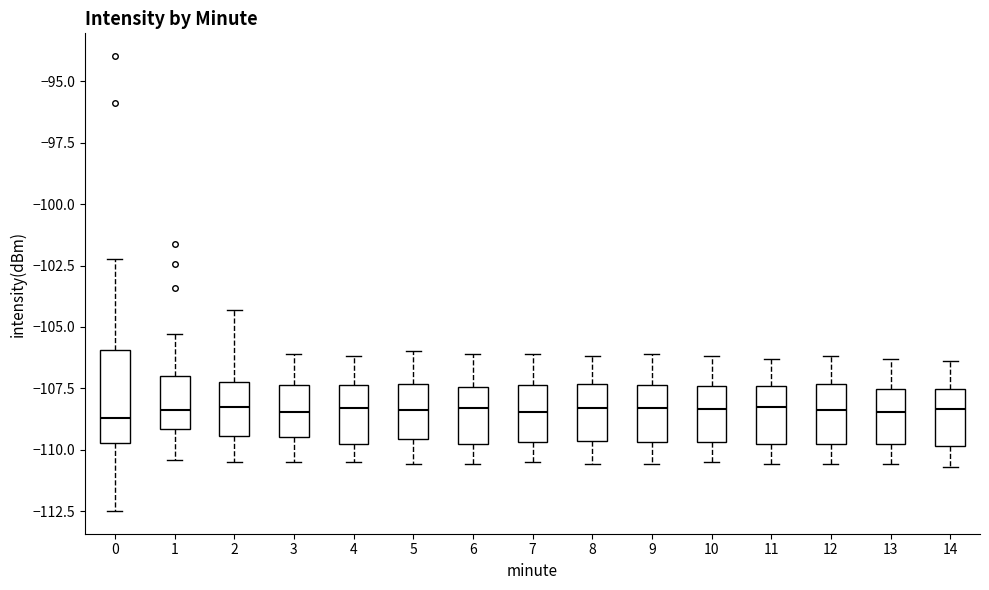

Reading left to right, read every box against the y-axis: the position of its median line, the range the box covers, and the ends of its whiskers. The values are not printed on the chart, so give them approximately, as read against the axis.

0: median -108.5, box -109.5 to -106.0, whiskers -112.5 to -102.0
1: median -108.5, box -109.0 to -107.0, whiskers -110.5 to -105.5
2: median -108.0, box -109.5 to -107.0, whiskers -110.5 to -104.5
3: median -108.5, box -109.5 to -107.5, whiskers -110.5 to -106.0
4: median -108.5, box -109.5 to -107.5, whiskers -110.5 to -106.0
5: median -108.5, box -109.5 to -107.5, whiskers -110.5 to -106.0
6: median -108.5, box -110.0 to -107.5, whiskers -110.5 to -106.0
7: median -108.5, box -109.5 to -107.5, whiskers -110.5 to -106.0
8: median -108.5, box -109.5 to -107.5, whiskers -110.5 to -106.0
9: median -108.5, box -109.5 to -107.5, whiskers -110.5 to -106.0
10: median -108.5, box -109.5 to -107.5, whiskers -110.5 to -106.0
11: median -108.0, box -109.5 to -107.5, whiskers -110.5 to -106.5
12: median -108.5, box -110.0 to -107.5, whiskers -110.5 to -106.0
13: median -108.5, box -110.0 to -107.5, whiskers -110.5 to -106.5
14: median -108.5, box -110.0 to -107.5, whiskers -110.5 to -106.5